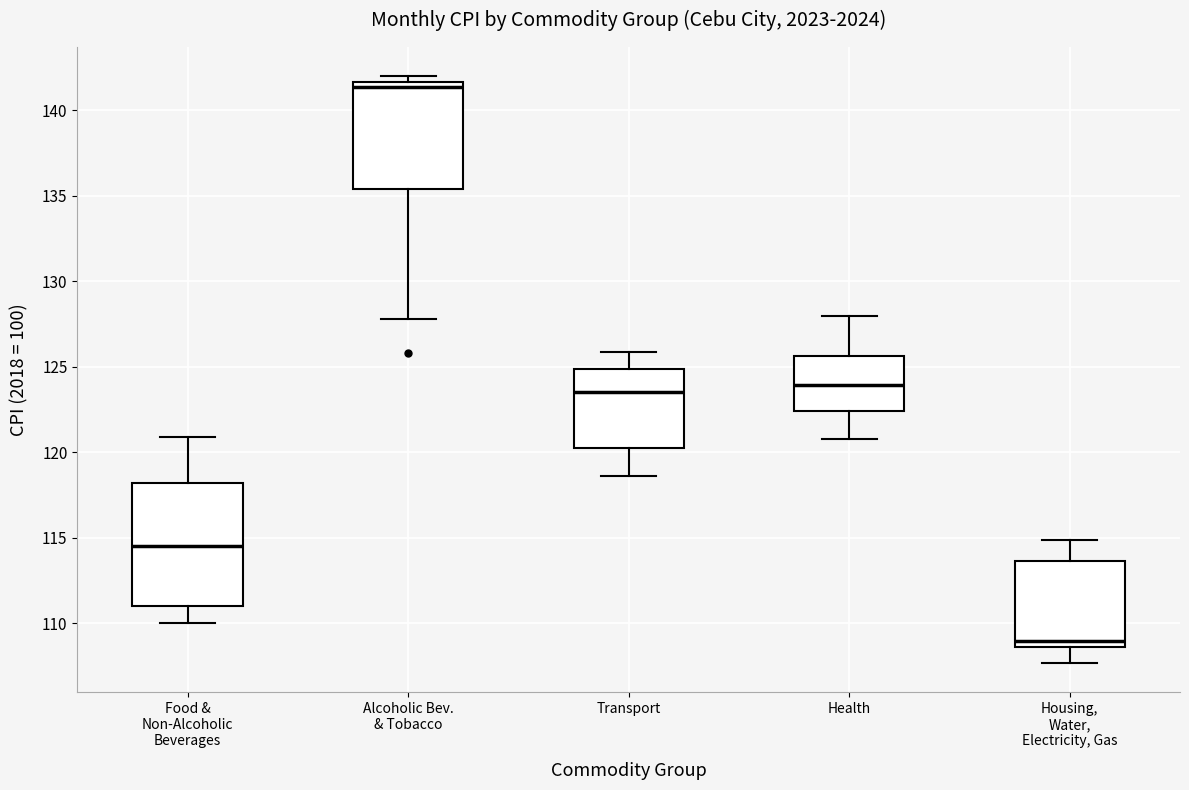

Which box has the highest median line?

Alcoholic Bev. & Tobacco